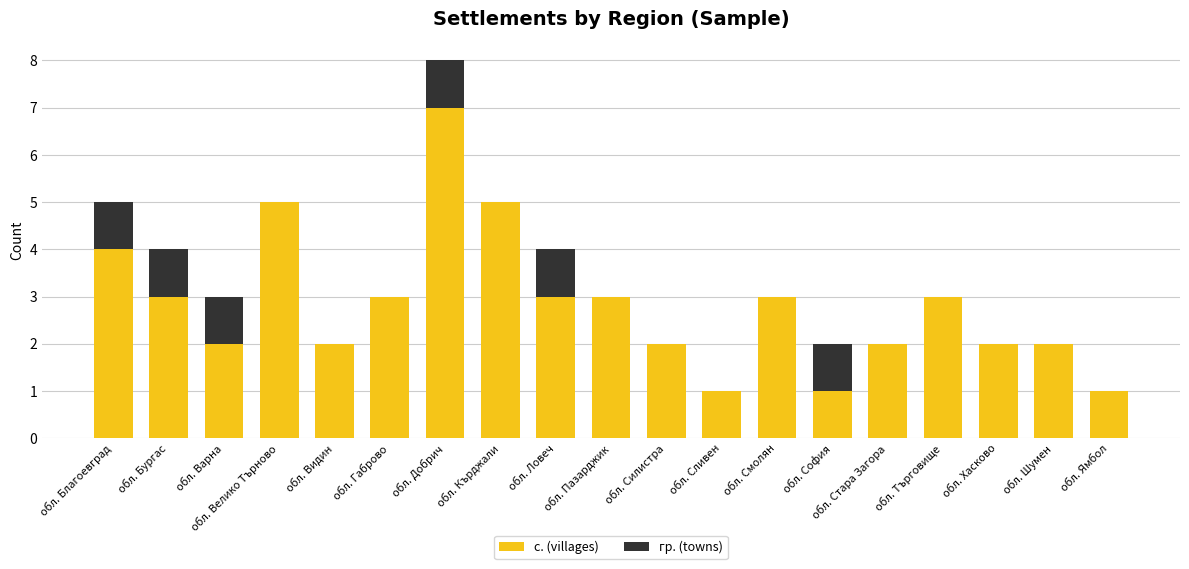

Is it true that с. (villages) equals 5 at обл. Благоевград?

False